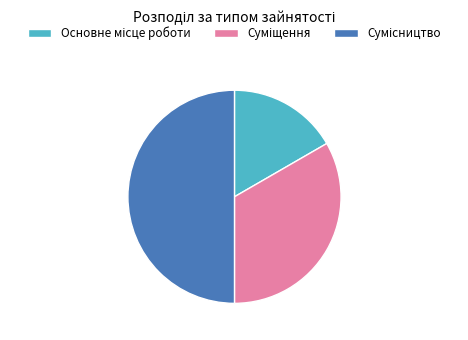

True or false: Суміщення accounts for 33% of the total.

True